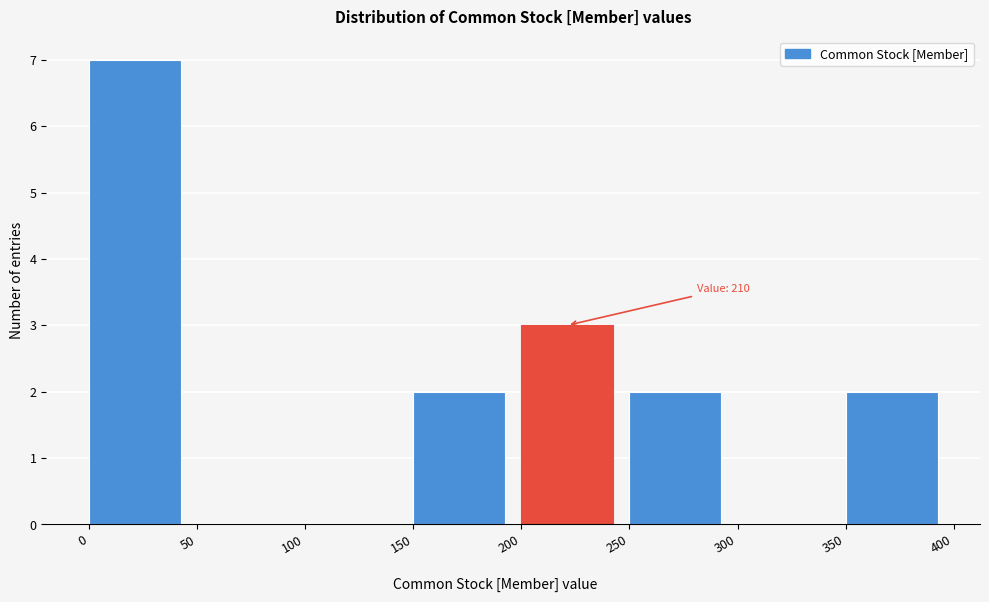

Over which range of the x-axis is the bar tallest?

0 to 50